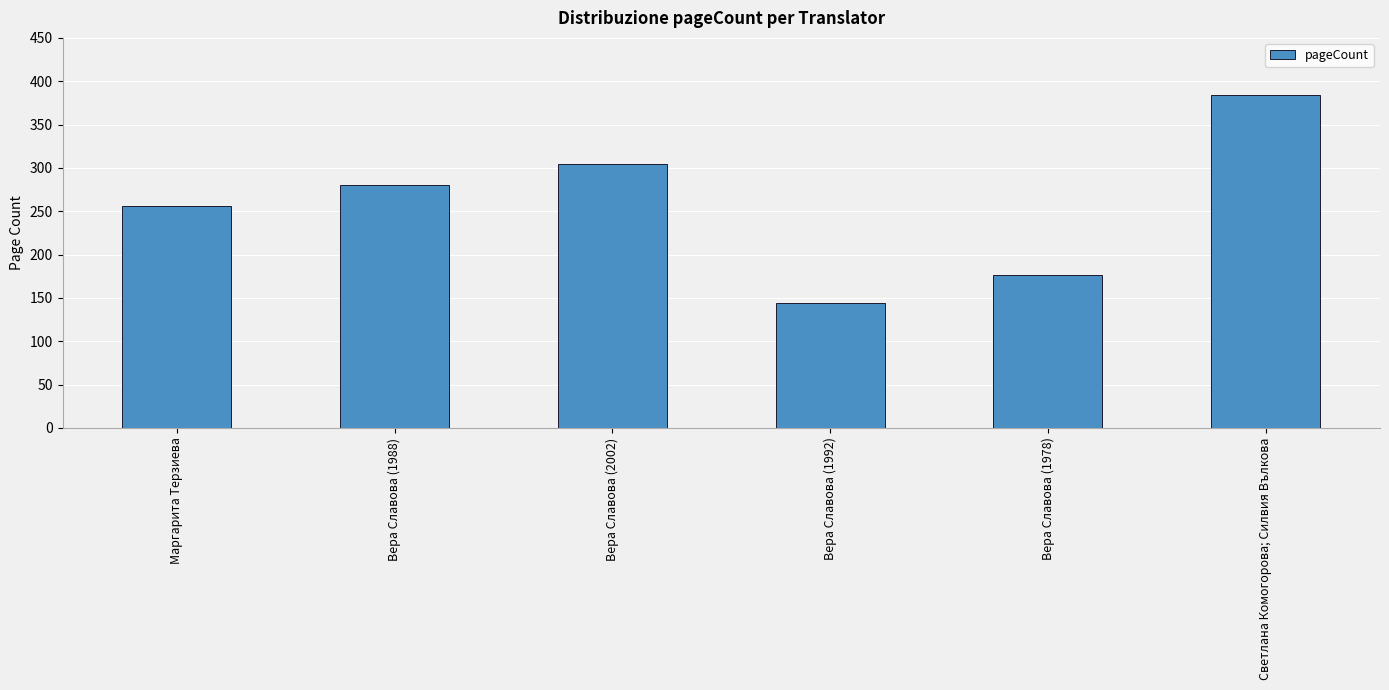

What is the minimum value shown in the chart?

144